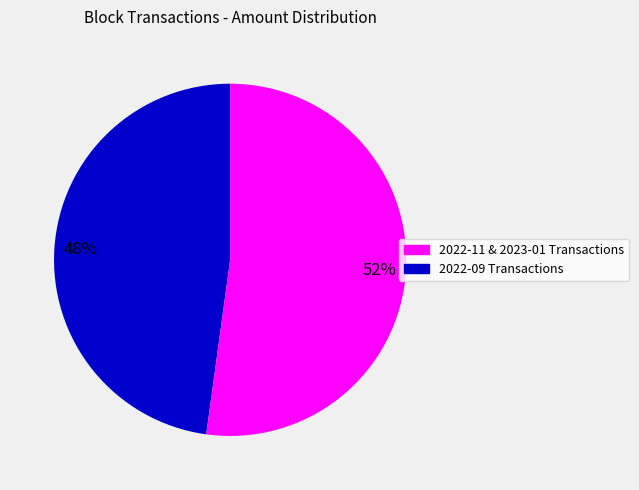

To the nearest percent, what is the average slice percentage?

50%